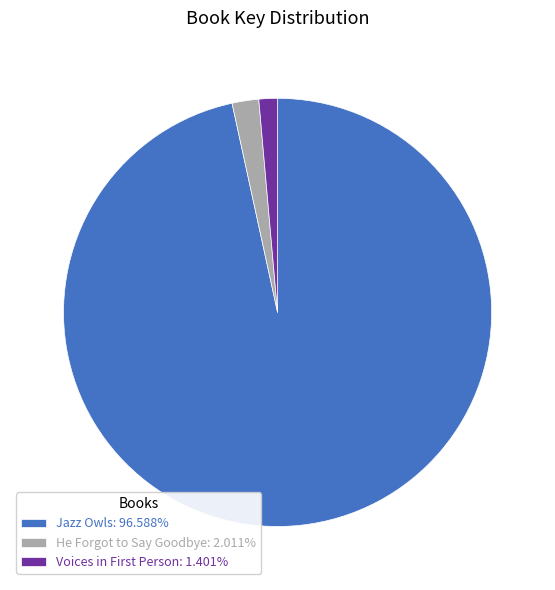

Approximately how many times larger is the value at Jazz Owls: 96.588% compared to He Forgot to Say Goodbye: 2.011%?

48.0